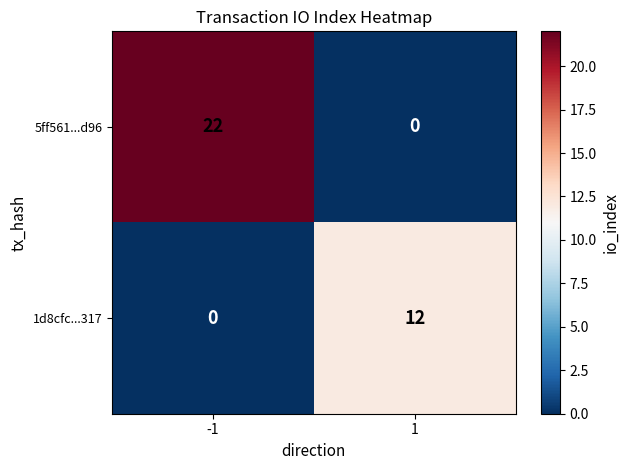

Reading right to left, what are all the values shown in this chart?

5ff561...d96: 1=0	-1=22
1d8cfc...317: 1=12	-1=0